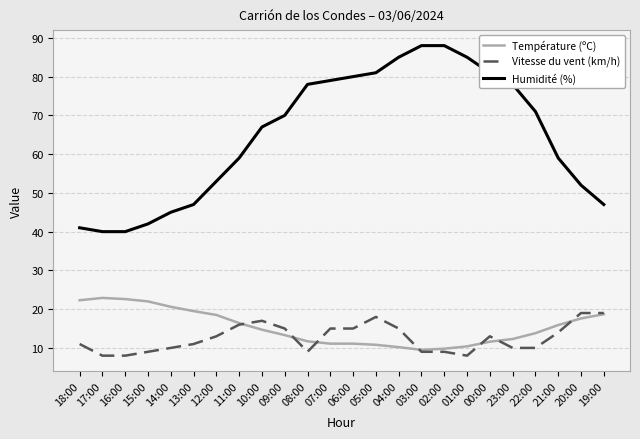

At how many categories does at least one series exceed 54?

15